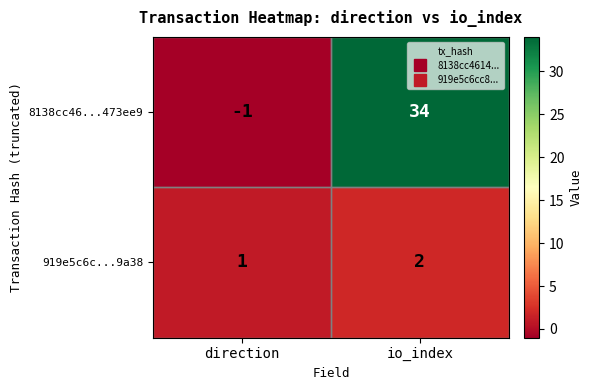

Rank the series by their maximum value, from highest to lowest.

8138cc46...473ee9, 919e5c6c...9a38